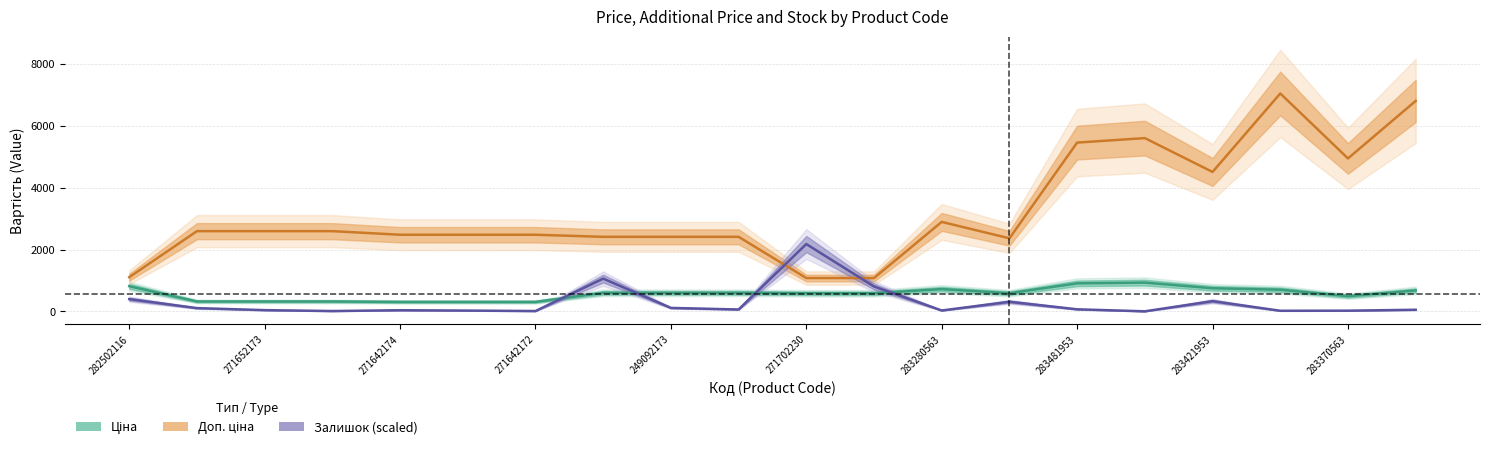

True or false: Залишок (scaled) and Ціна cross at least once.

True